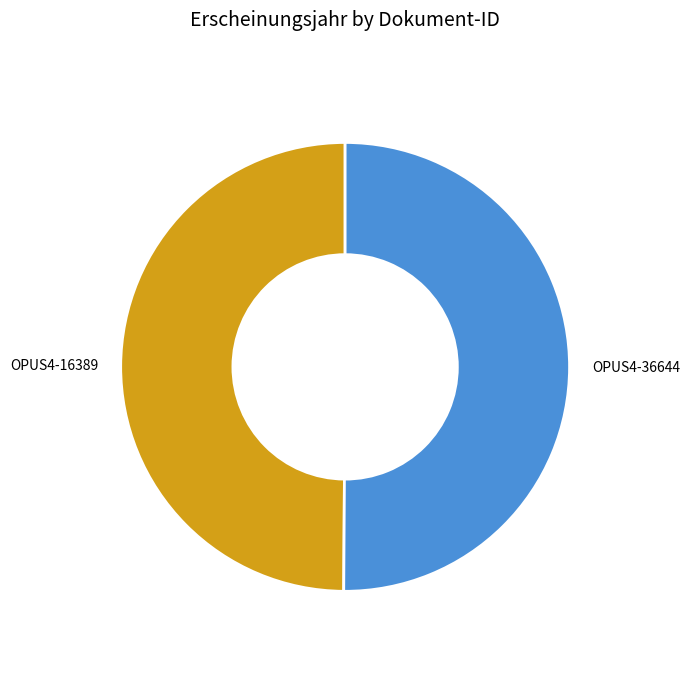

Is it true that OPUS4-36644 is 61% of the pie?

False